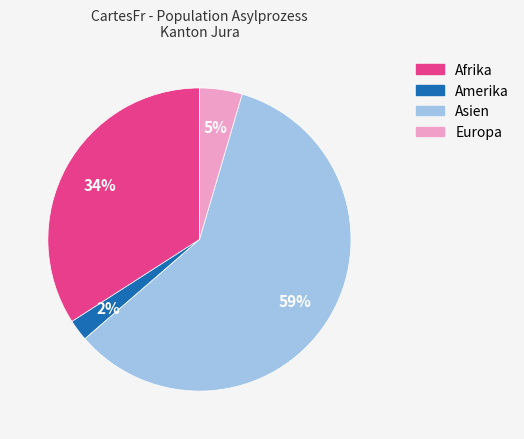

Is the sum of Afrika and Asien greater than half?

Yes